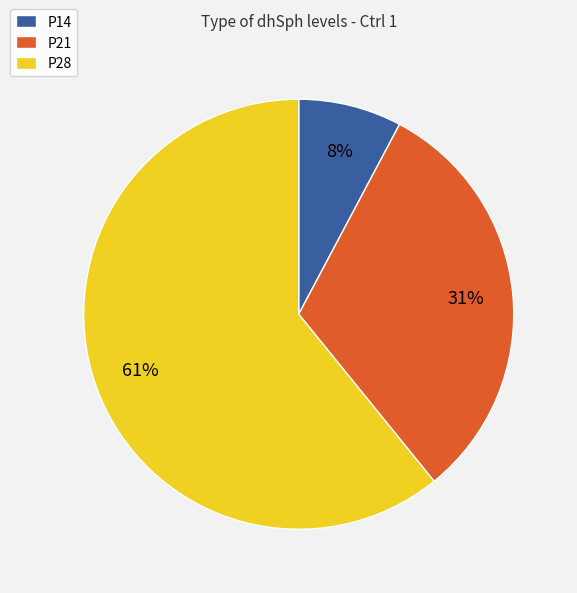

Which category accounts for the majority?

P28